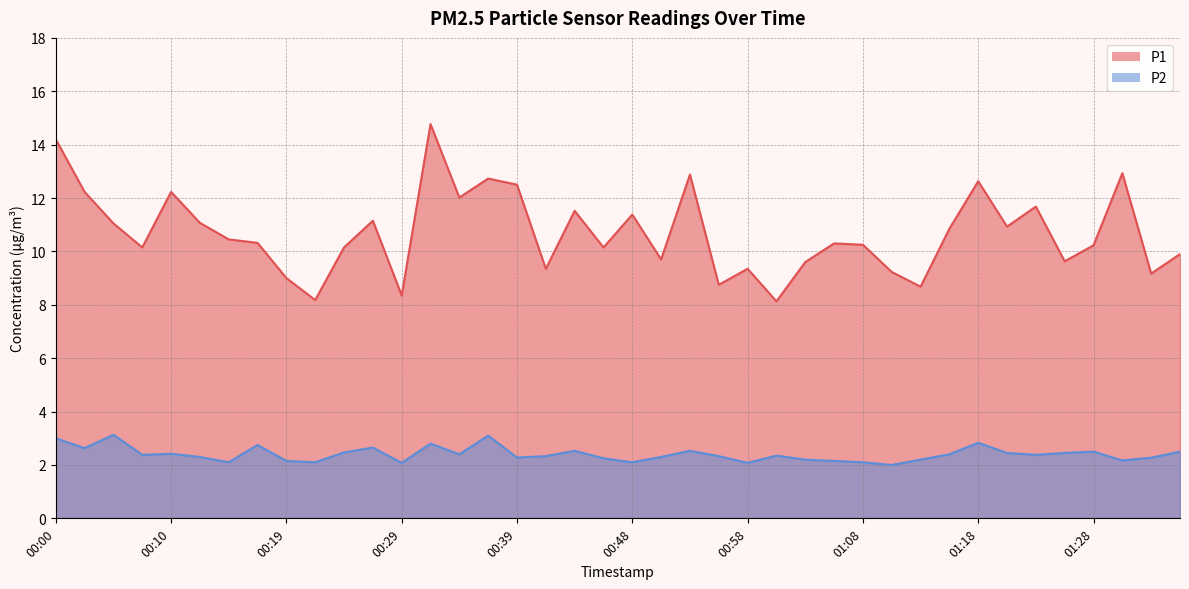

Which series has the widest spread of values?

P1